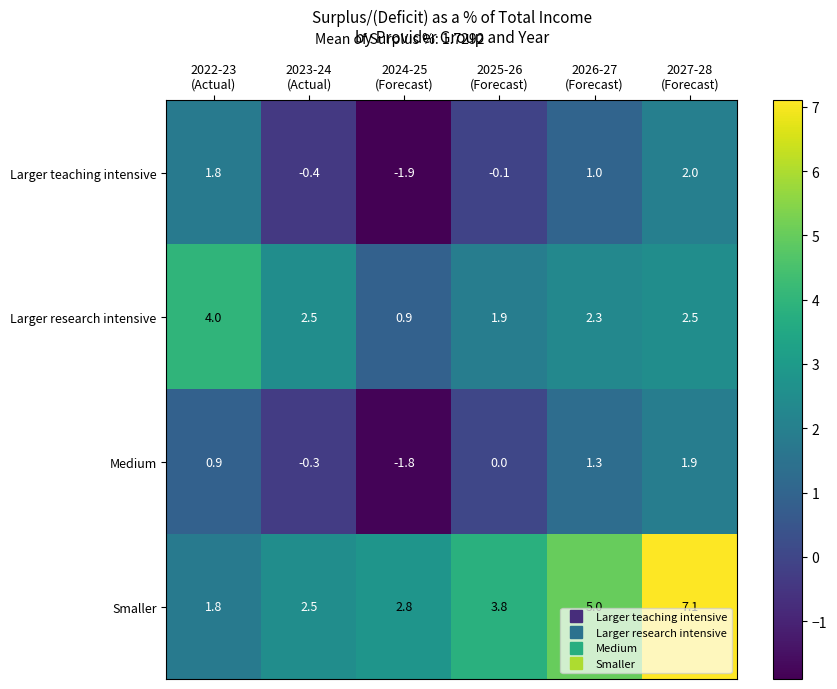

List the series in order of their peak value, lowest first.

Medium, Larger teaching intensive, Larger research intensive, Smaller